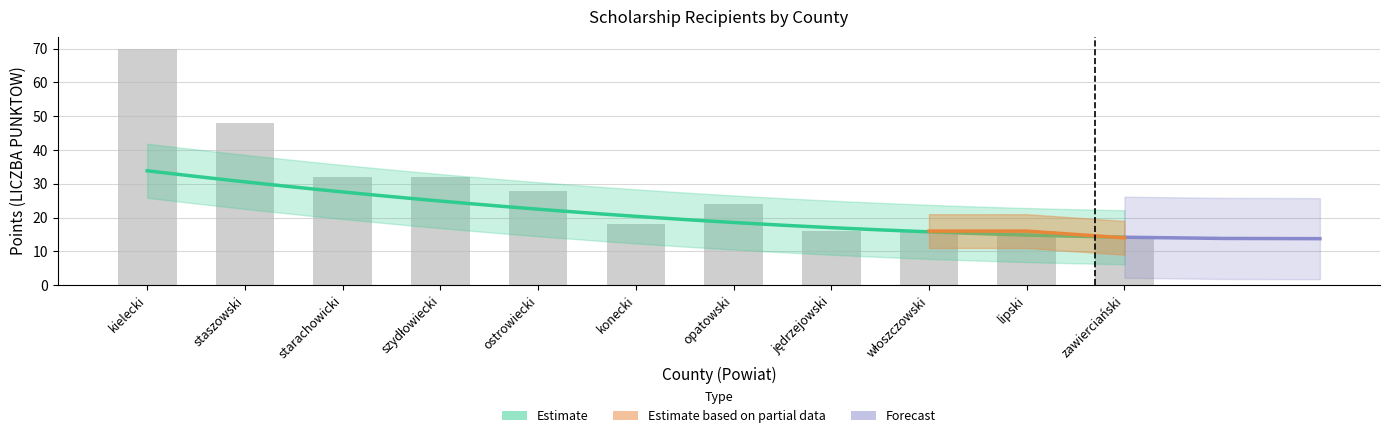

What is the minimum value shown in the chart?

14